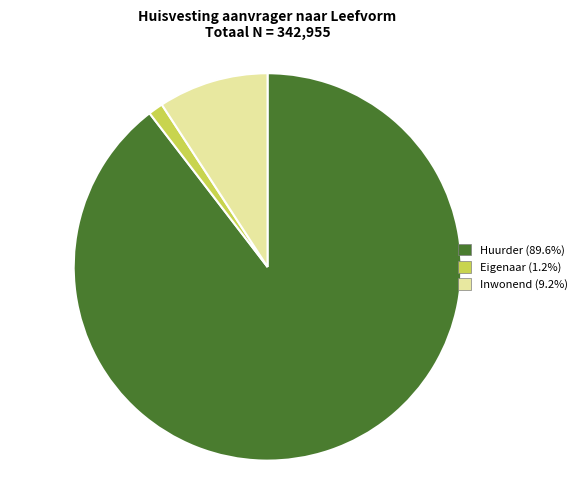

Between Huurder and Inwonend, which is larger?

Huurder